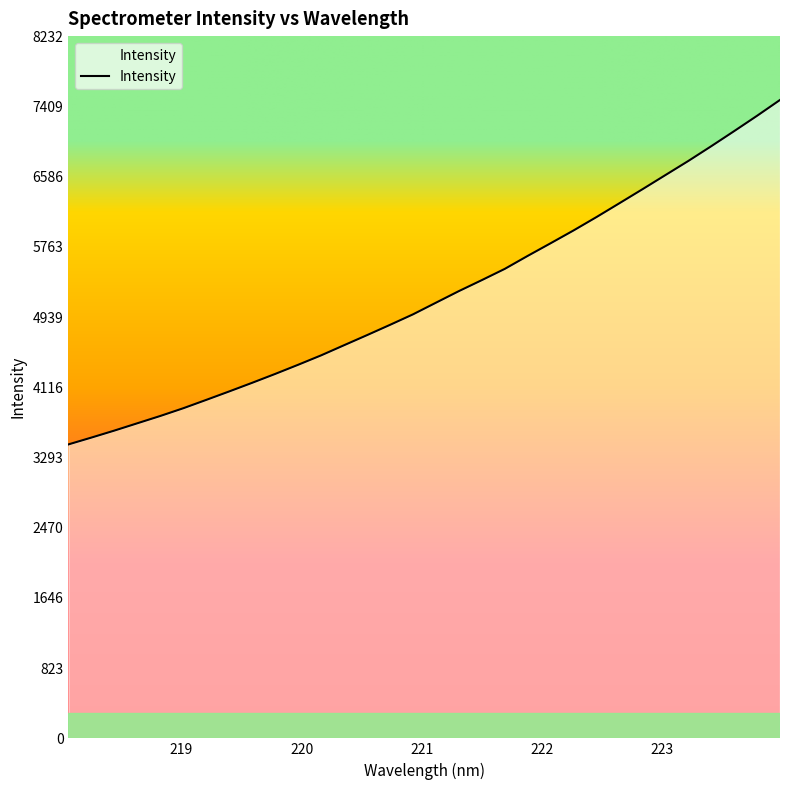

What is the difference between the maximum and minimum values?

4037.9